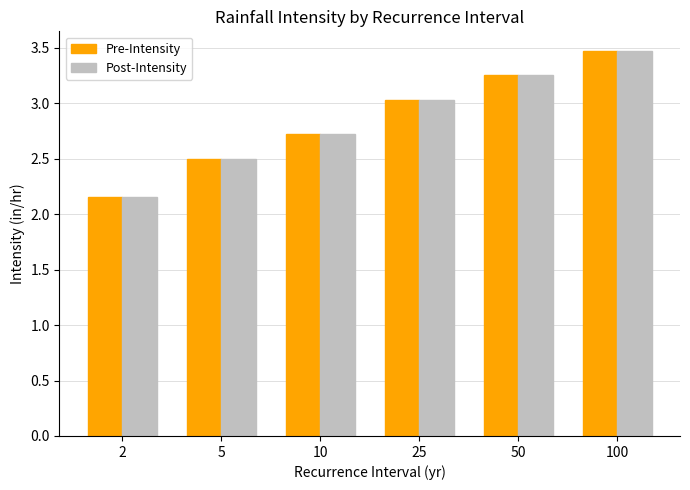

How many values in the Post-Intensity series exceed 3?

3